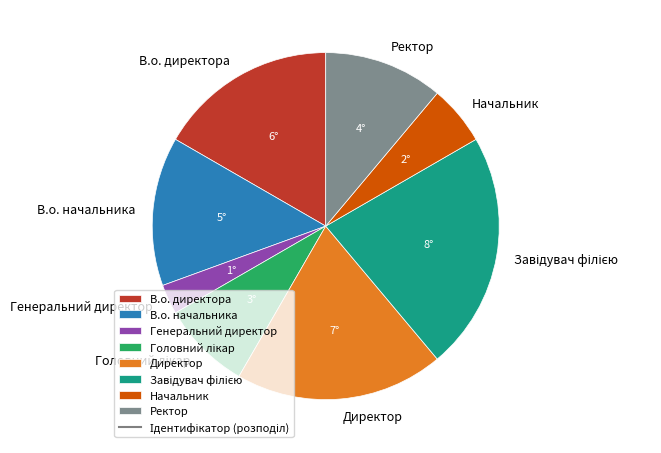

Is it true that Генеральний директор is 3% of the pie?

True